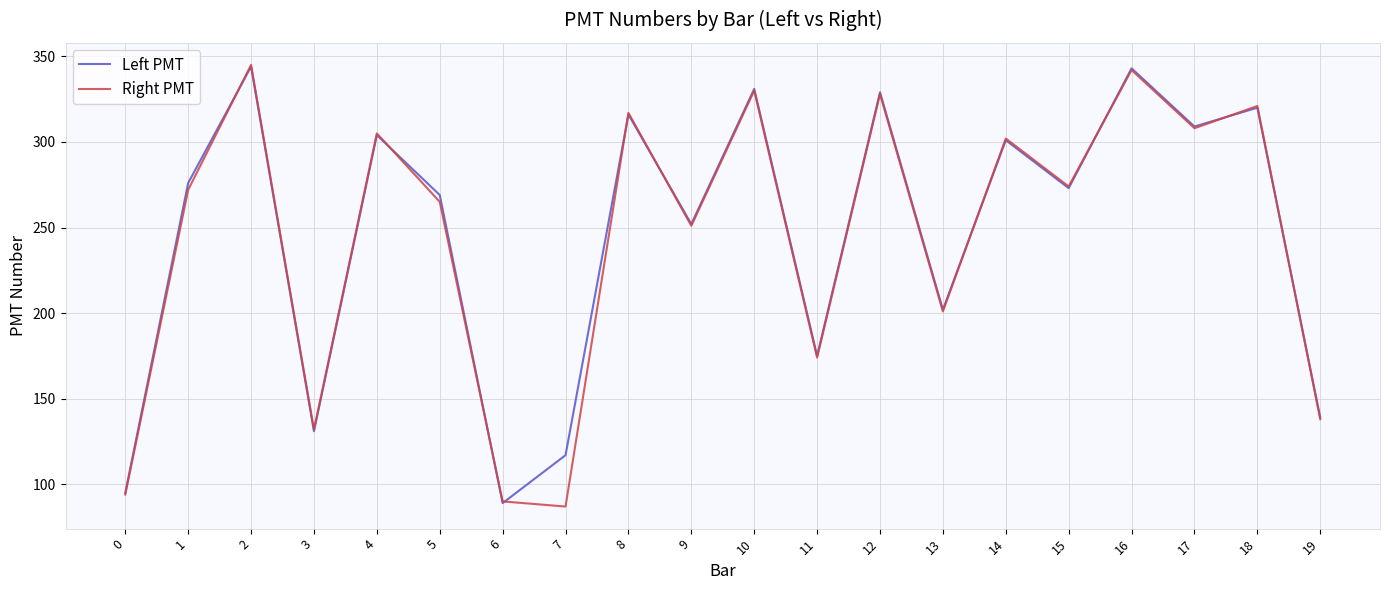

Is it true that Left PMT equals 78 at 13?

False